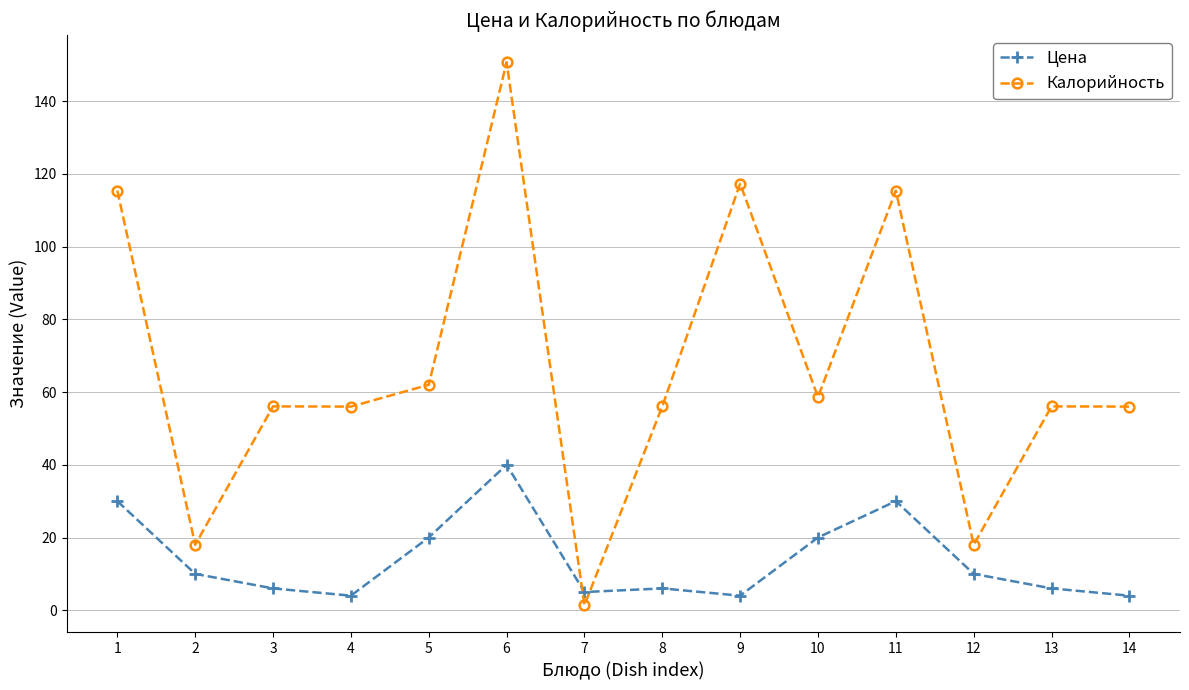

Which series ends up on top after the final intersection of Калорийность and Цена?

Калорийность